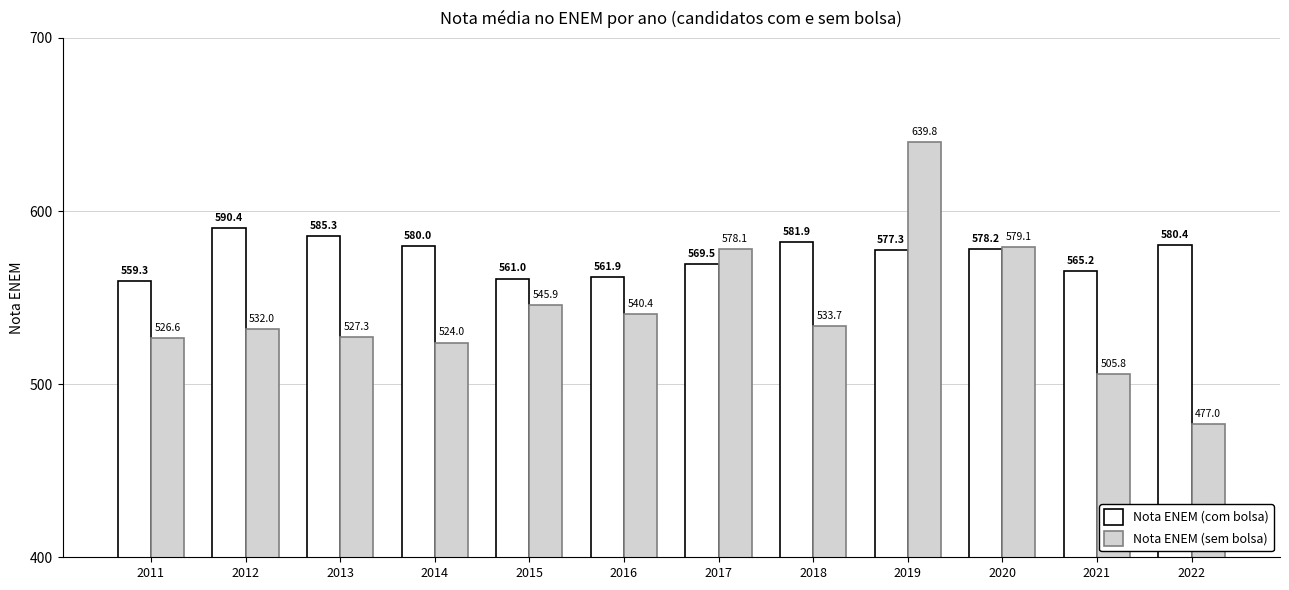

Between 2013 and 2015, which series saw the biggest shift?

Nota ENEM (com bolsa)